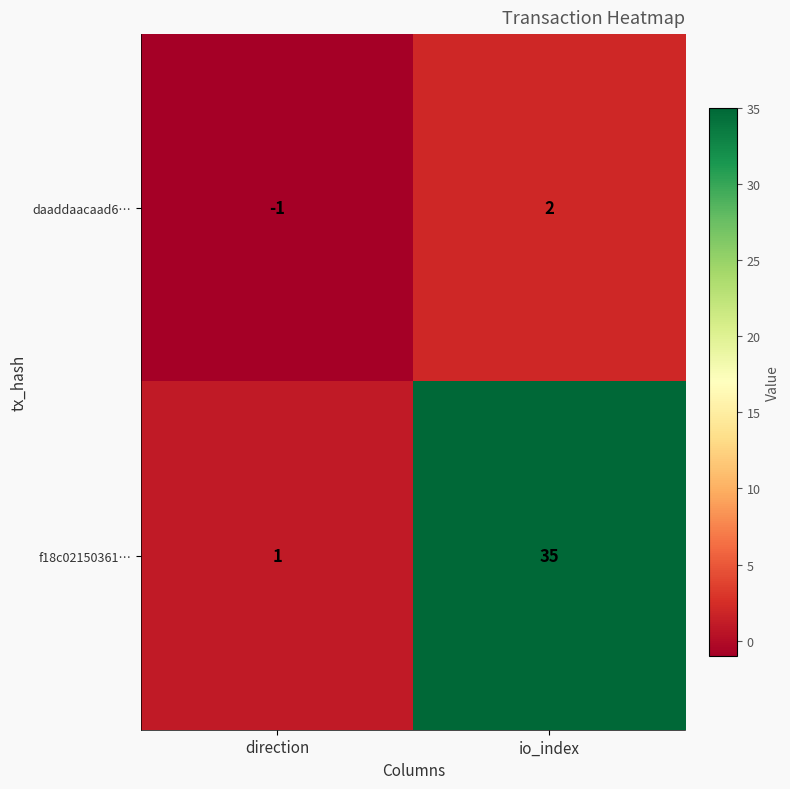

At which category does the chart reach its minimum across all series?

direction